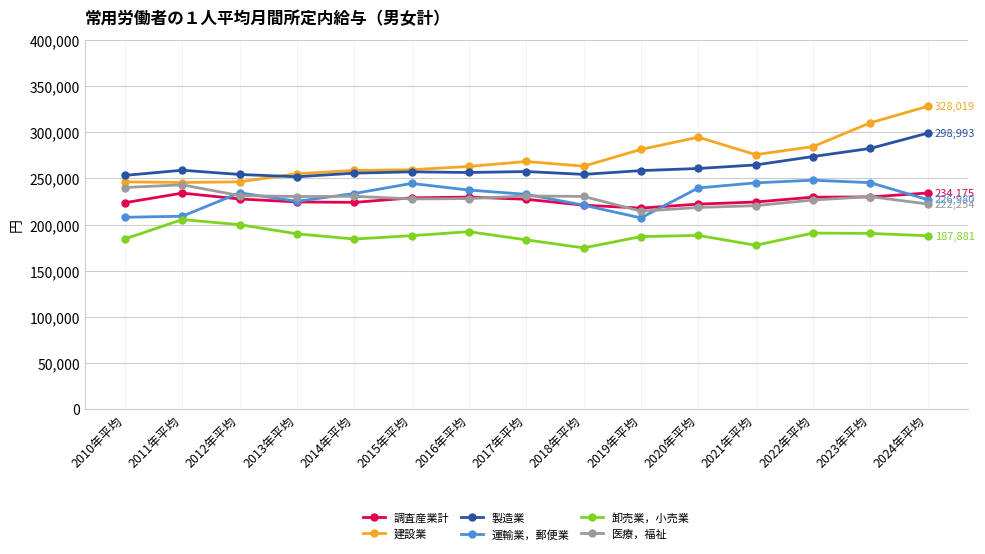

Is it true that 卸売業，小売業 equals 183397 at 2017年平均?

True